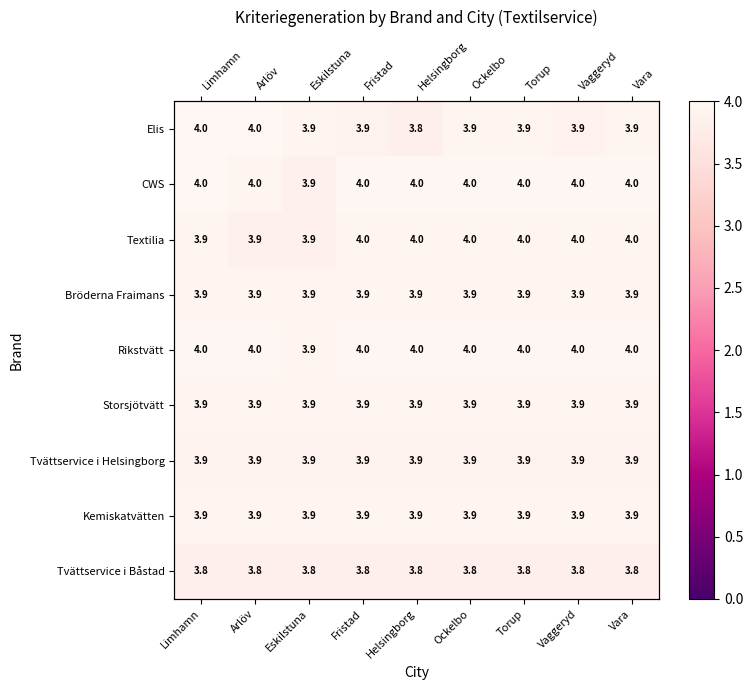

True or false: Storsjötvätt has a value of 3.9 at Vara.

True